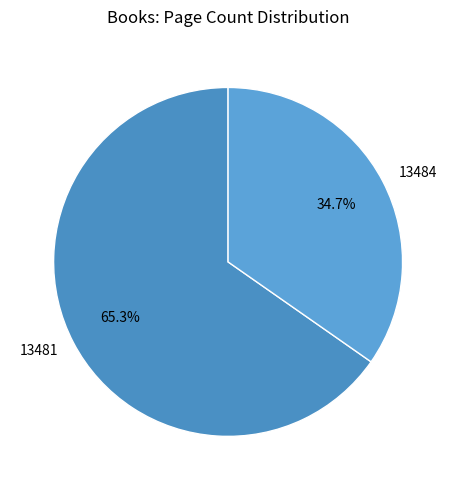

Is it true that 13484 is 26% of the pie?

False